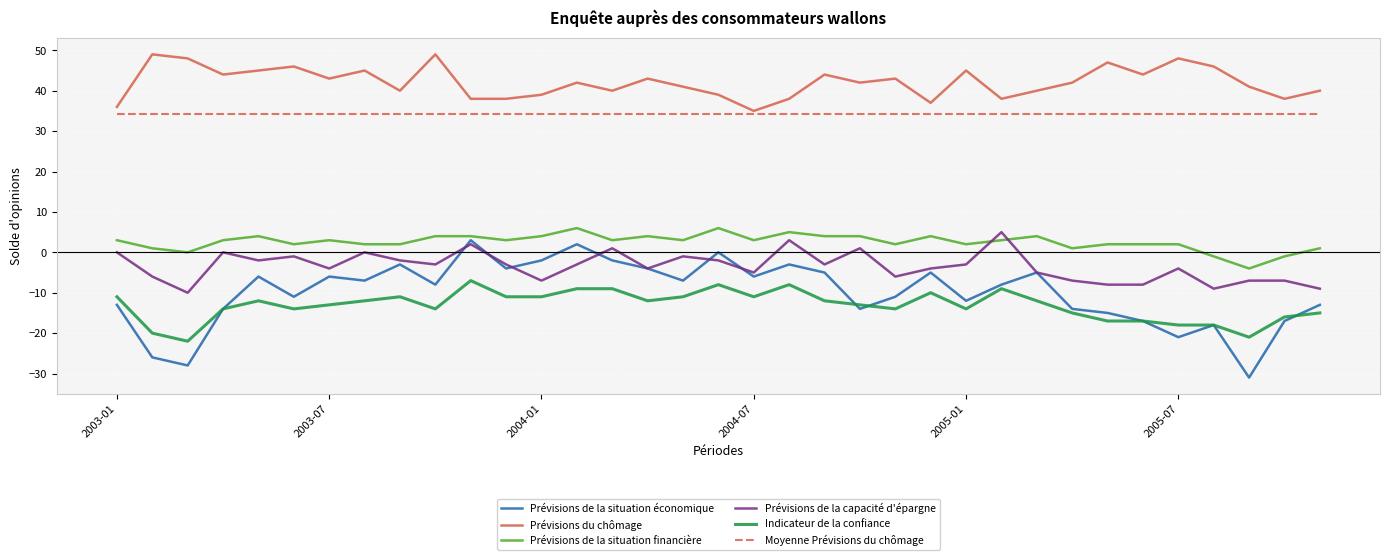

What is the minimum value shown in the chart?

-31.0